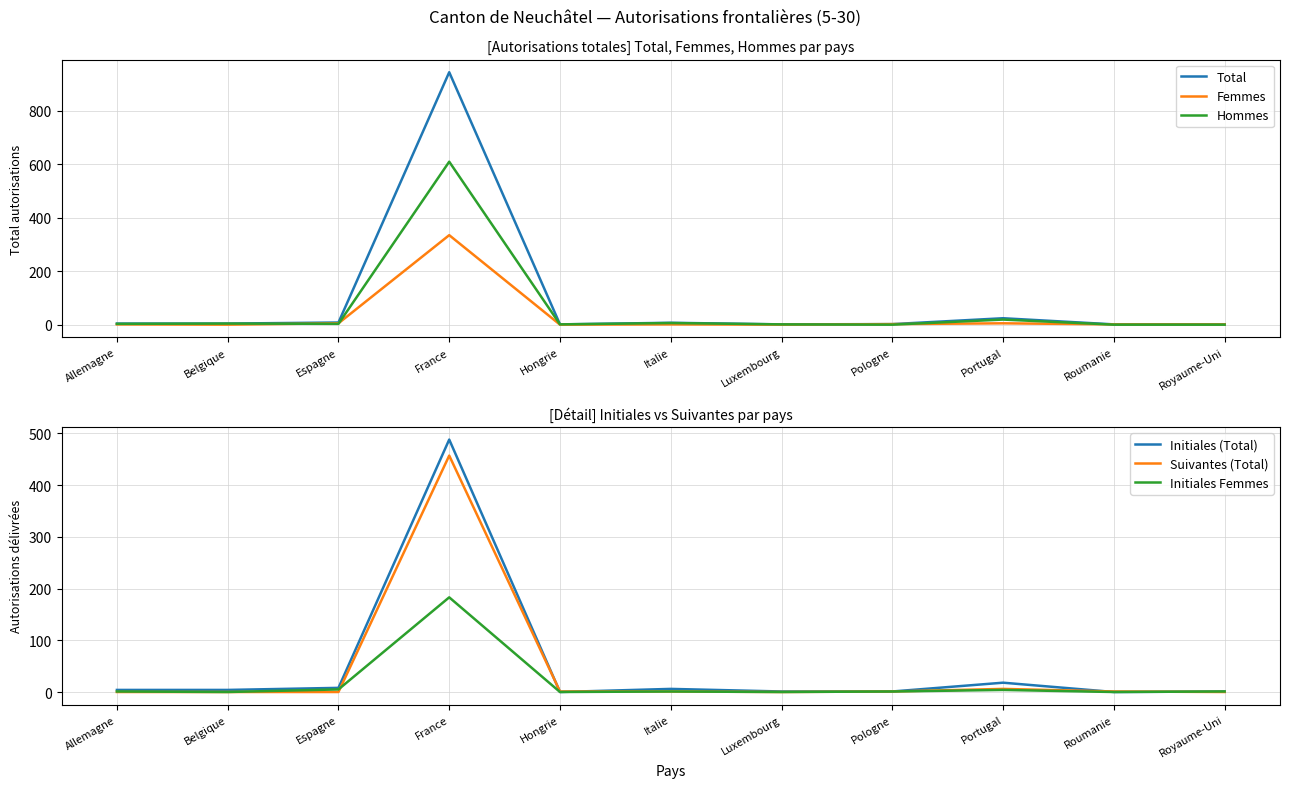

Which series has the largest range (max minus min)?

Total